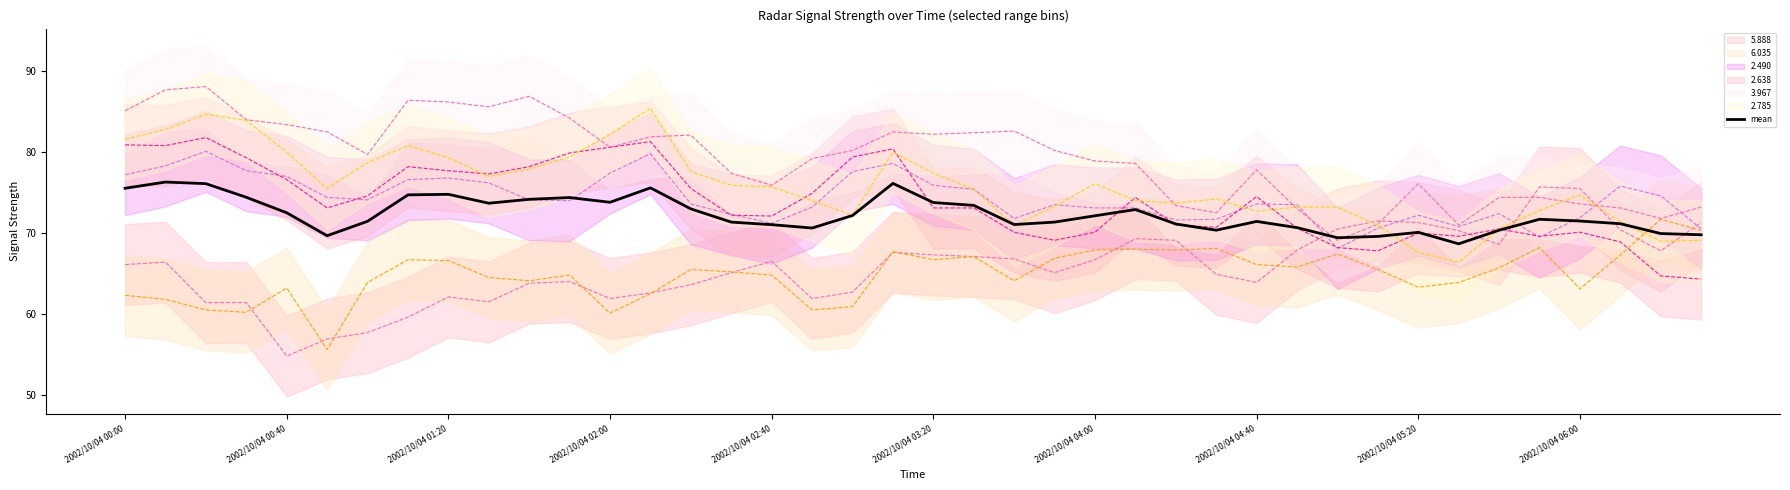

The mean series shows 71.0 at 2002/10/04 02:40. True or false?

True